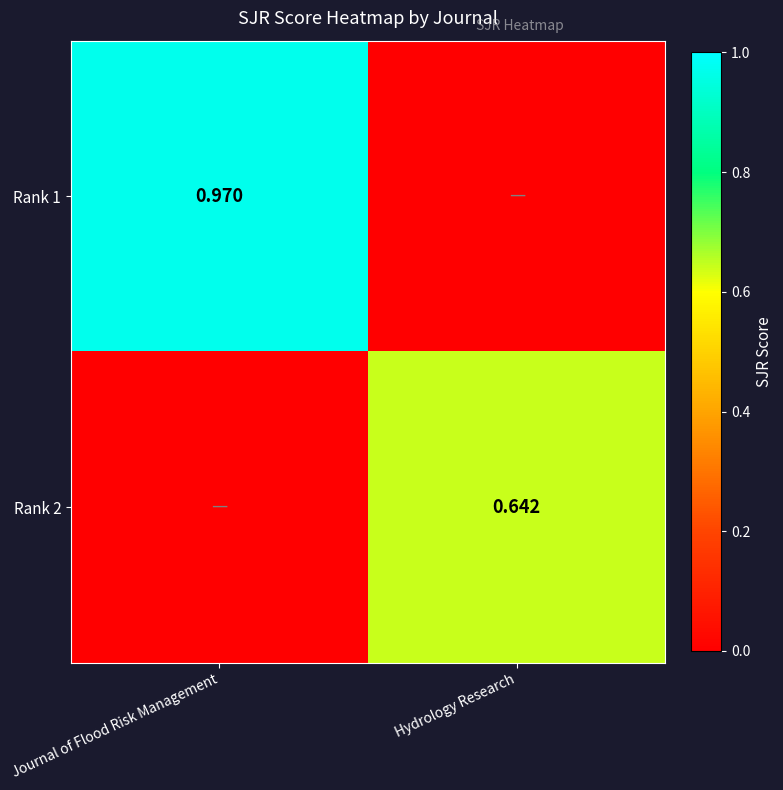

Which series has the largest total across all categories?

Rank 1